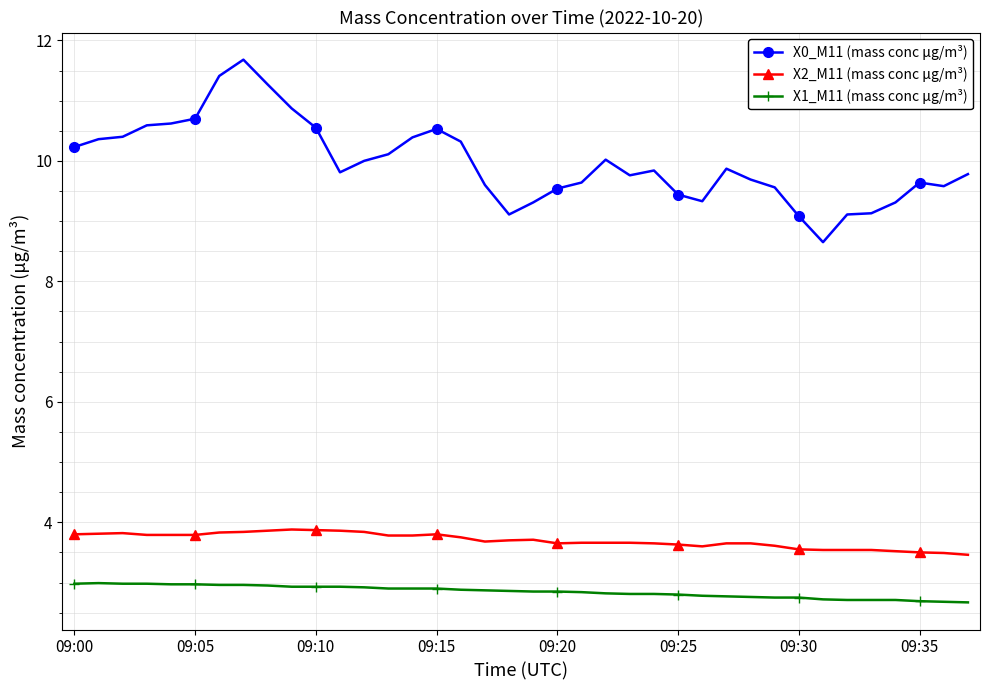

Which series has the largest total across all categories?

X0_M11 (mass conc μg/m³)